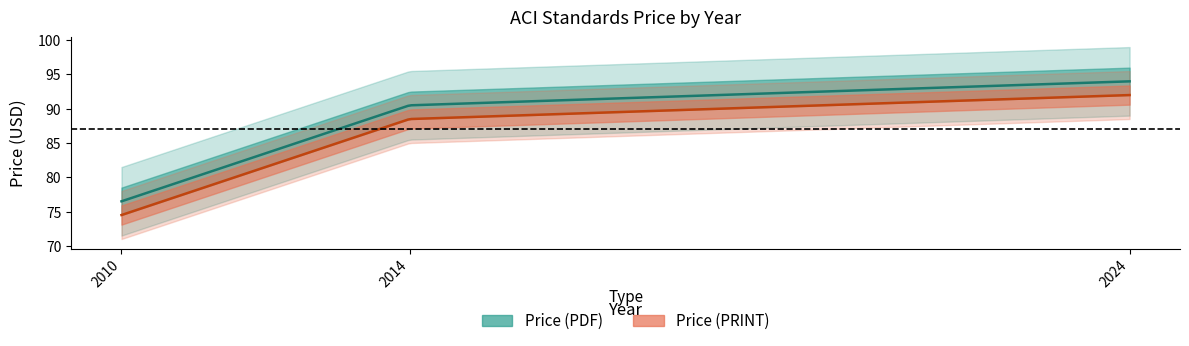

Is the value of Price (PRINT) at 2010 greater than the value of Price (PDF) at 2010?

No